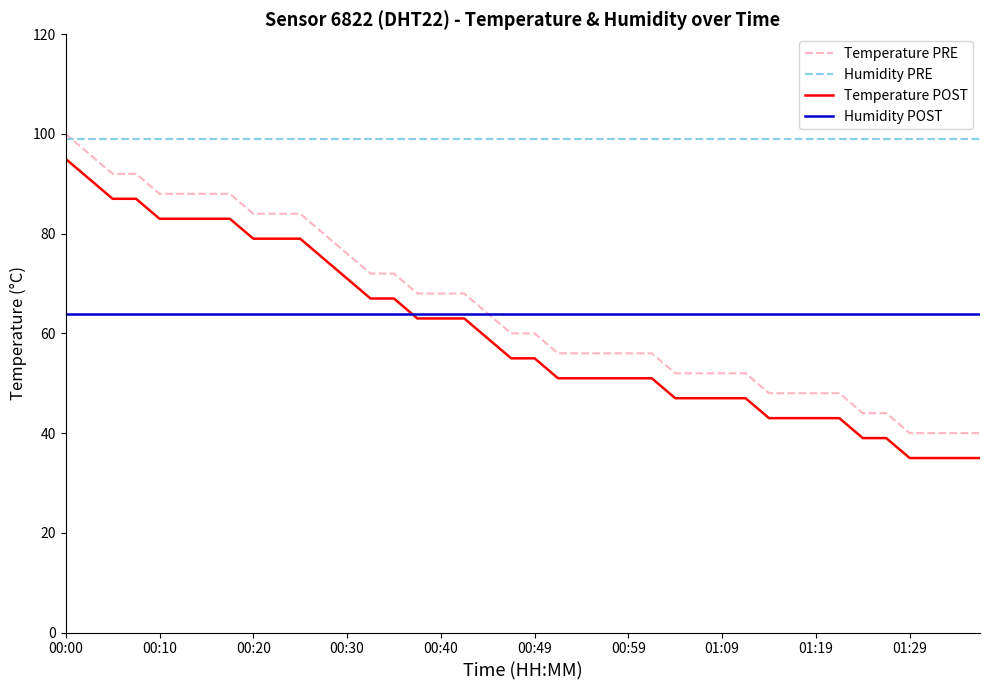

True or false: Humidity PRE and Temperature PRE intersect in this chart.

True